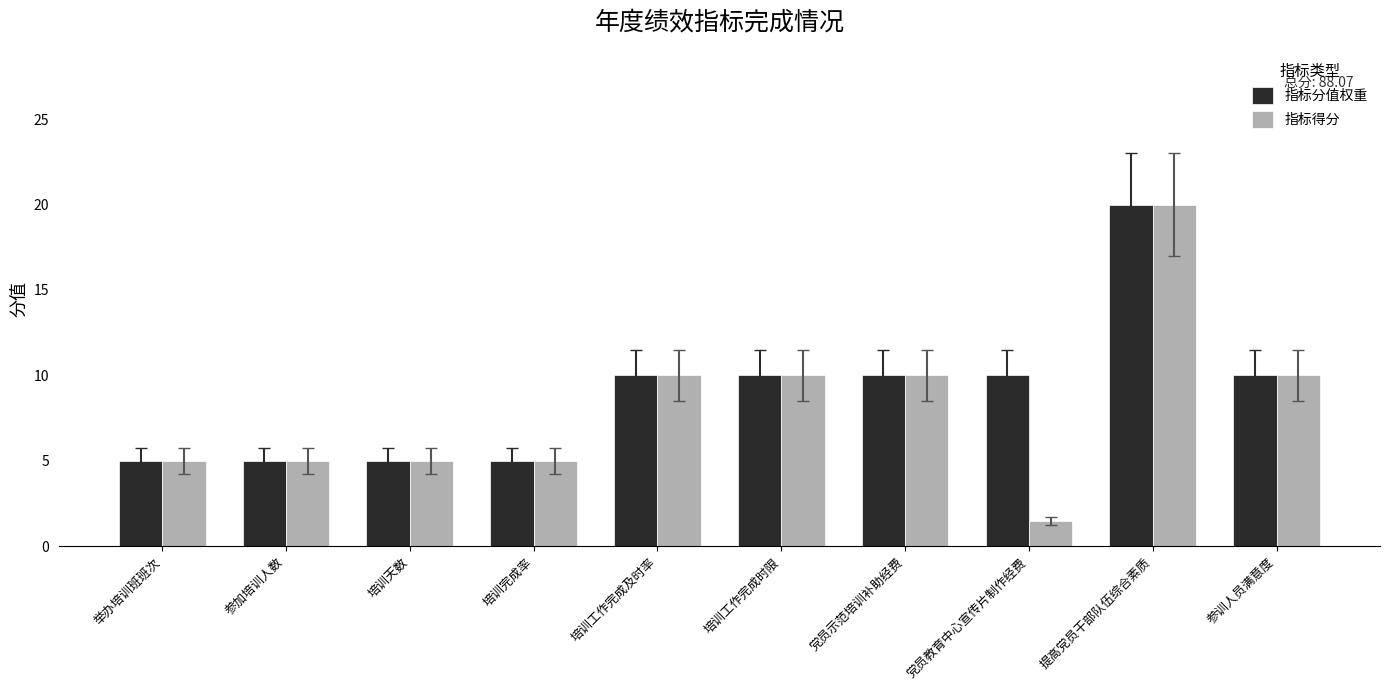

Which category has the lowest value in the 指标得分 series?

党员教育中心宣传片制作经费